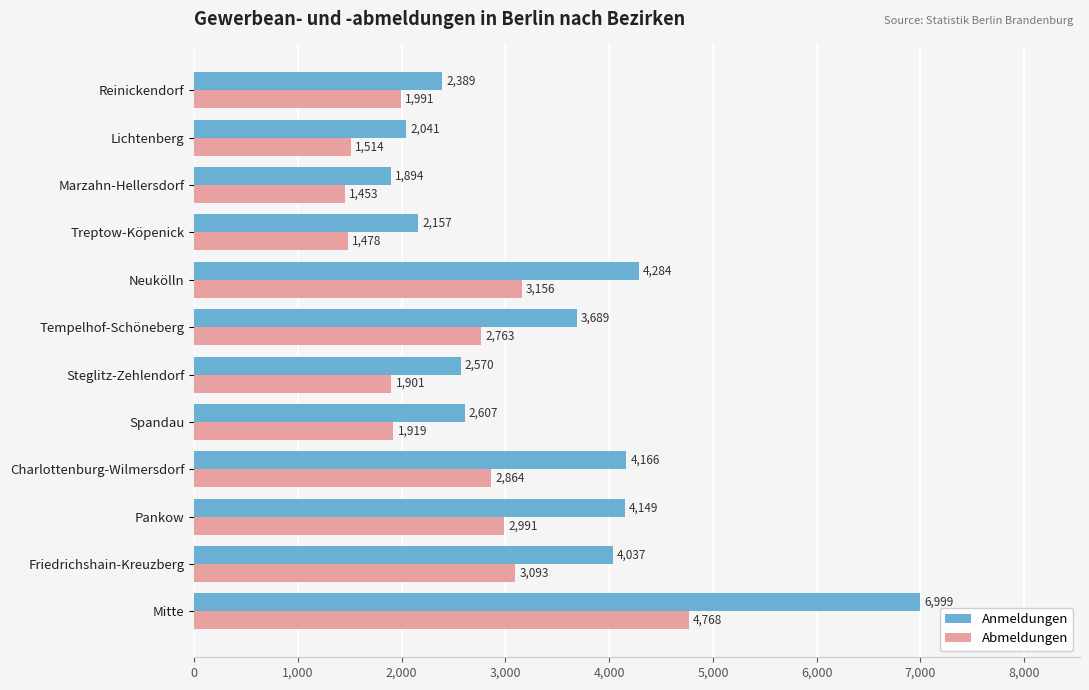

Which series has the widest spread of values?

Anmeldungen